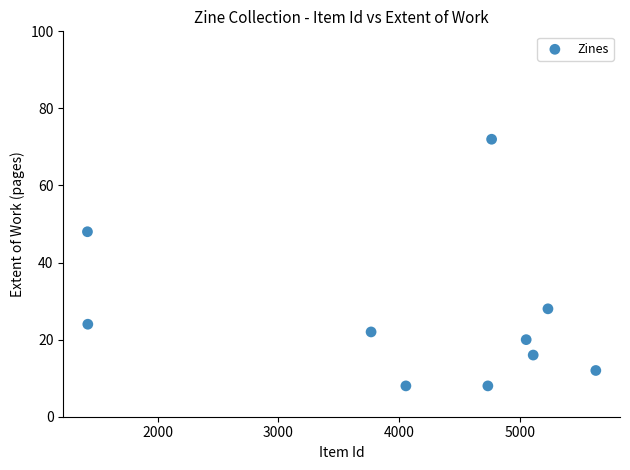

What Y value in the scatter plot is closest to 40?

48